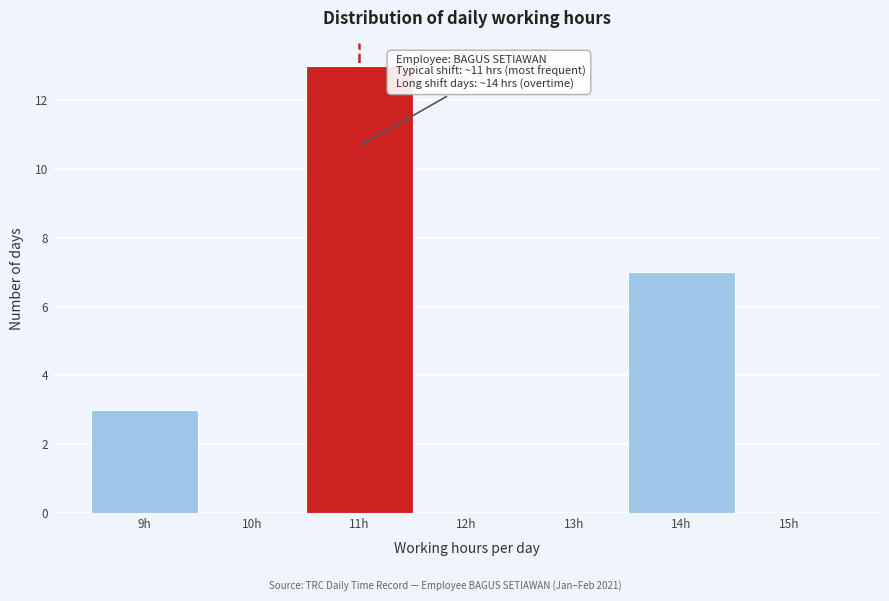

Which range on the x-axis has the tallest bar?

10.5 to 11.5